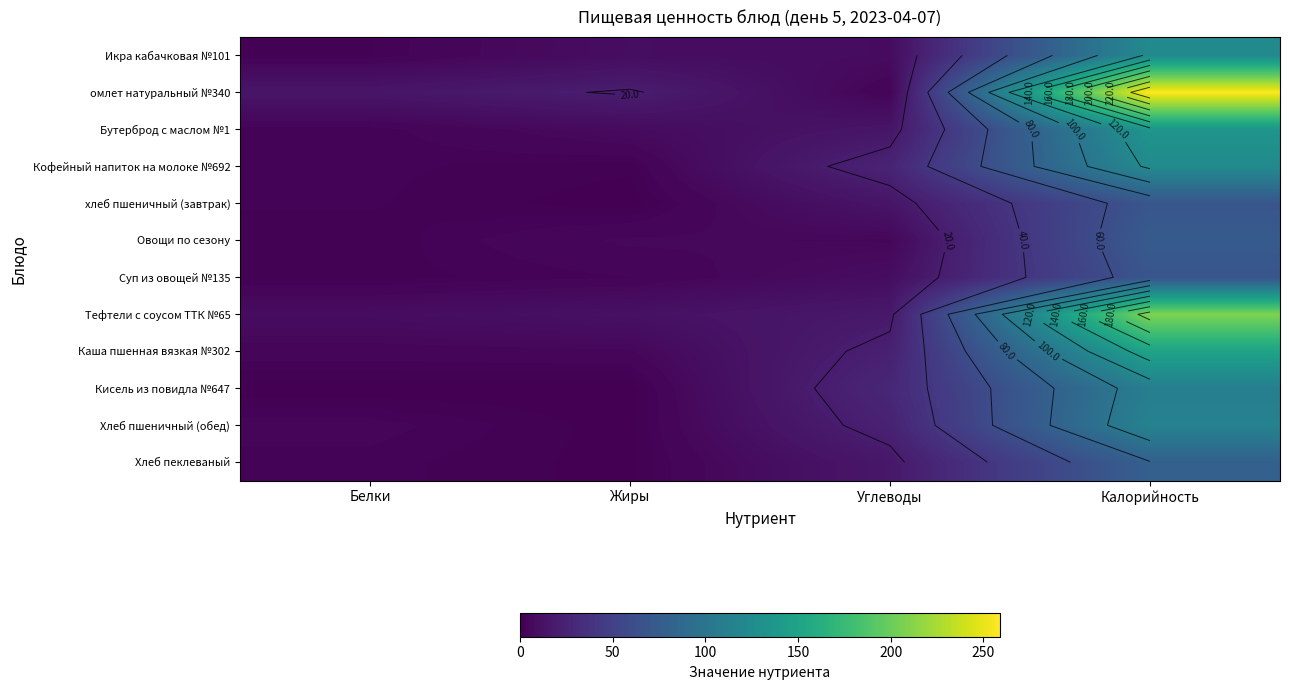

True or false: хлеб пшеничный (завтрак) has a value of 14.6 at Углеводы.

True